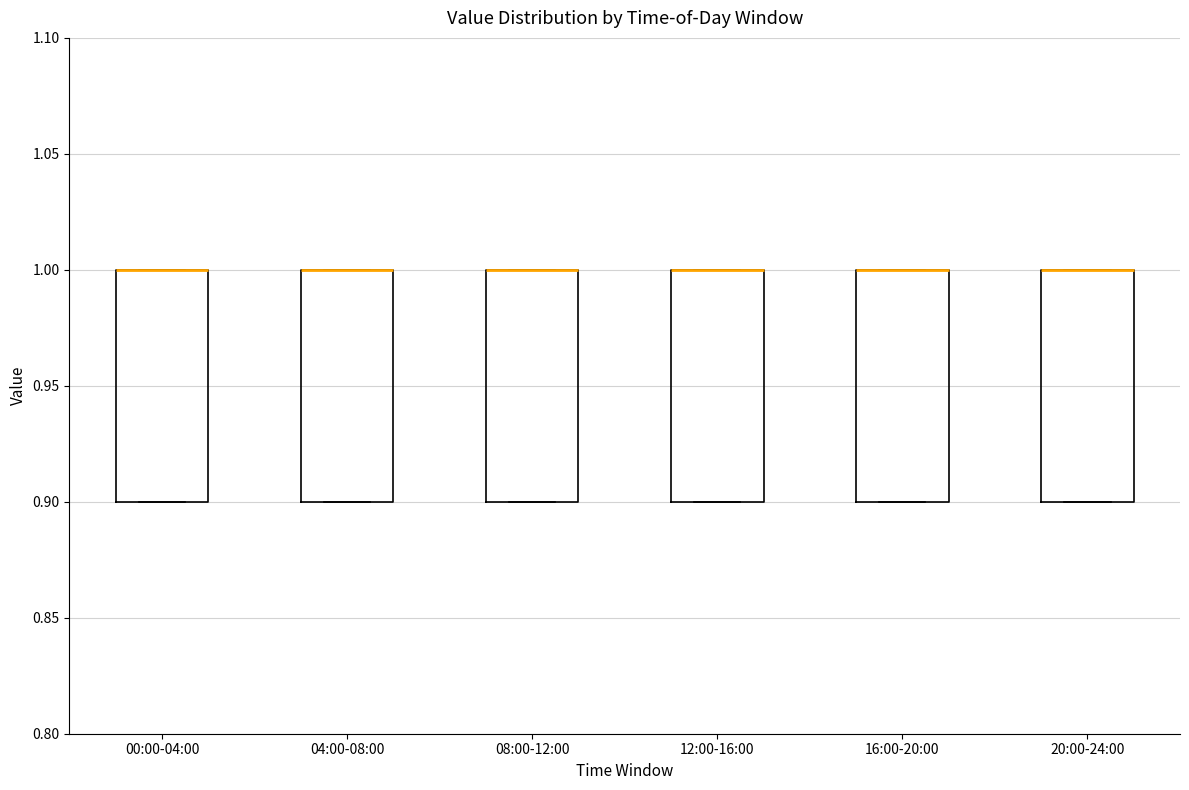

Where is the upper edge of the box for 04:00-08:00 on the y-axis? The values are not printed on the chart, so give them approximately, as read against the axis.

1.0